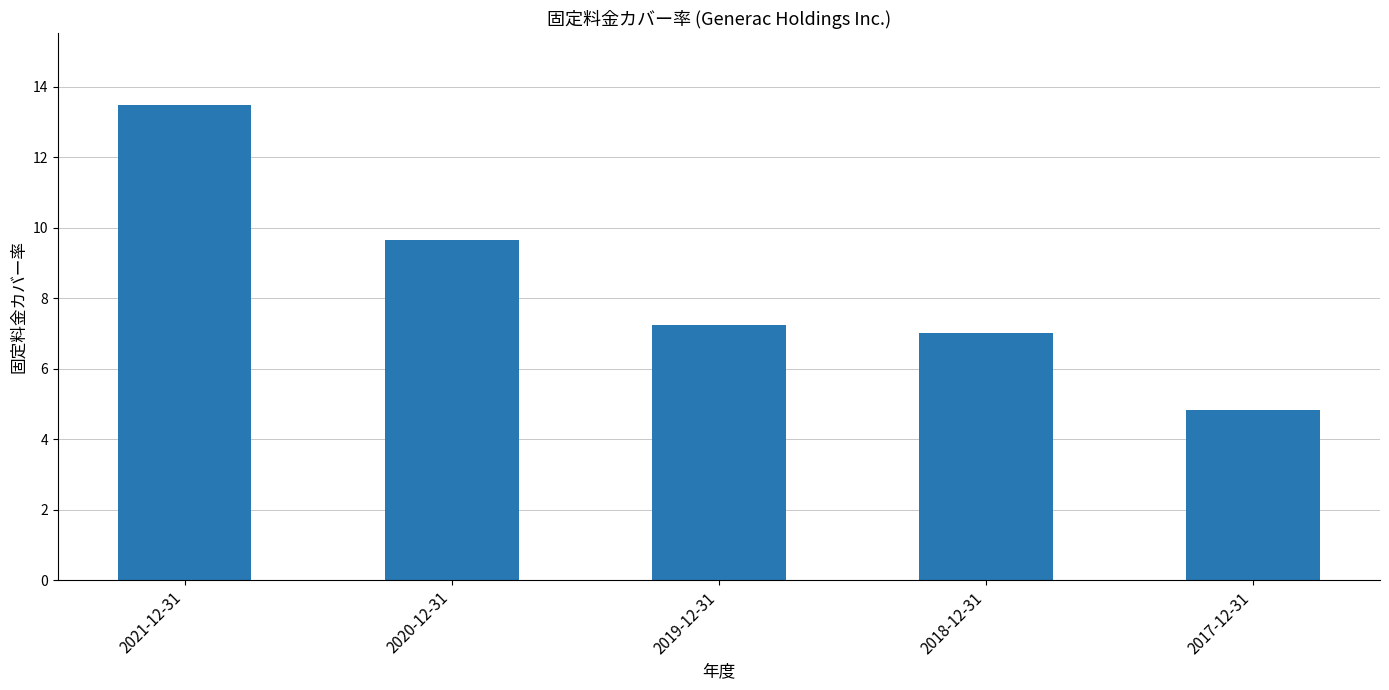

How many categories are shown in the chart?

5